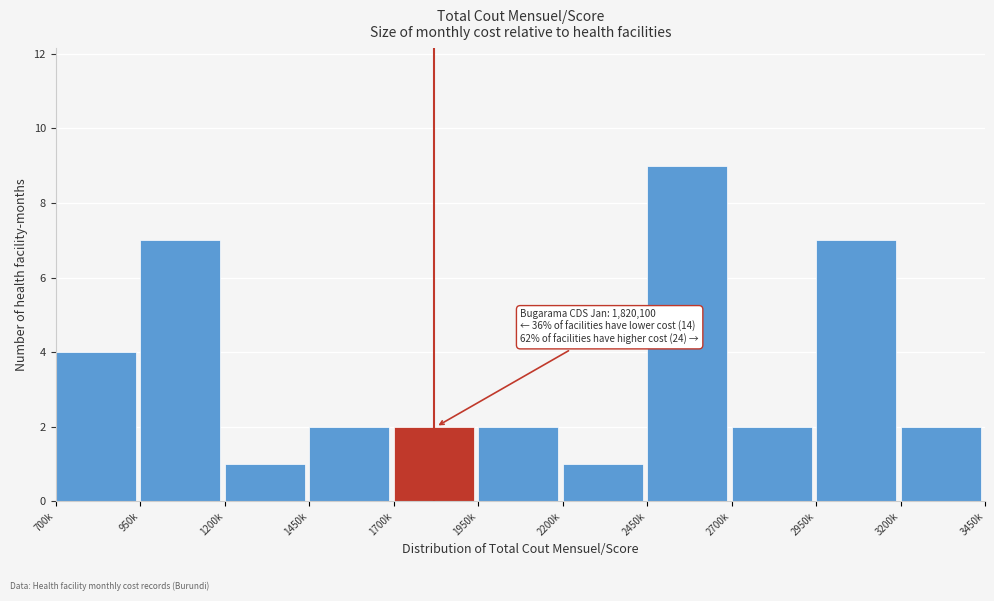

Reading left to right, list all the values displayed in this chart.

700k=4	950k=7	1200k=1	1450k=2	1700k=2	1950k=2	2200k=1	2450k=9	2700k=2	2950k=7	3200k=2